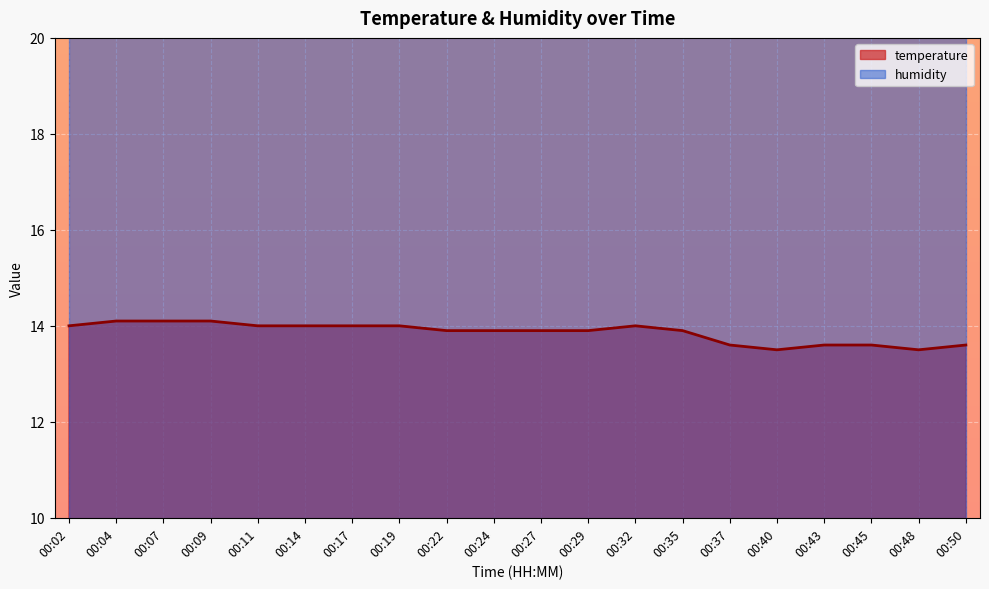

Which category has the lowest value across all series?

00:40